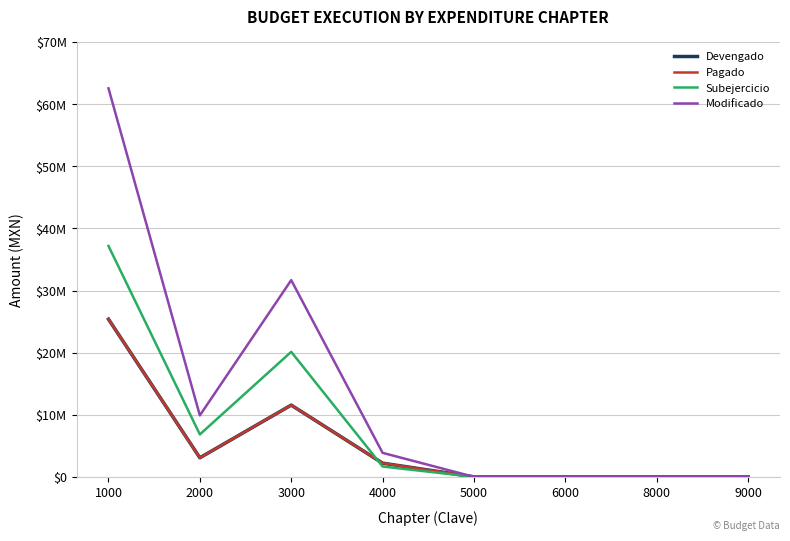

Does the chart display data point markers on the line(s)?

No